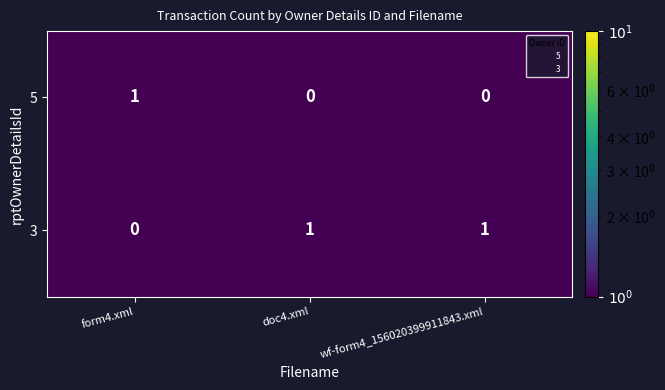

Count the number of data series in this chart.

2